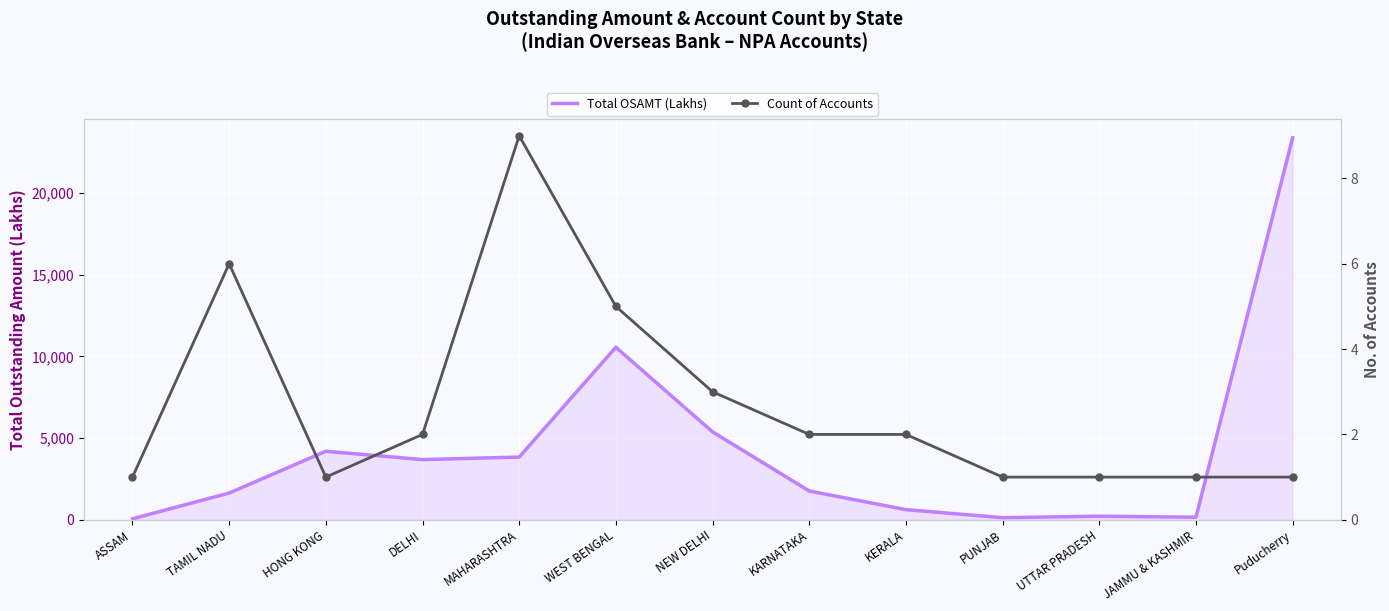

What is the total value across all series at ASSAM?

59.0